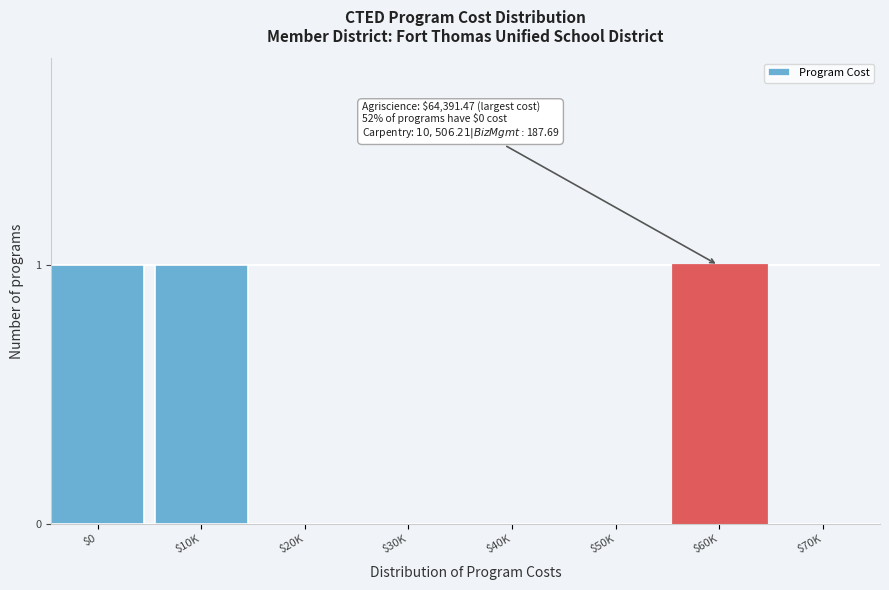

The value at $30K is 1. True or false?

False